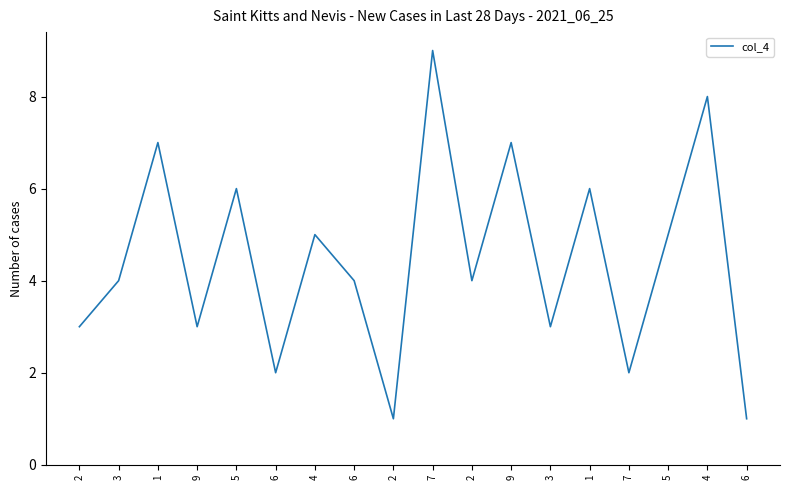

What is the difference between the maximum and minimum values?

8